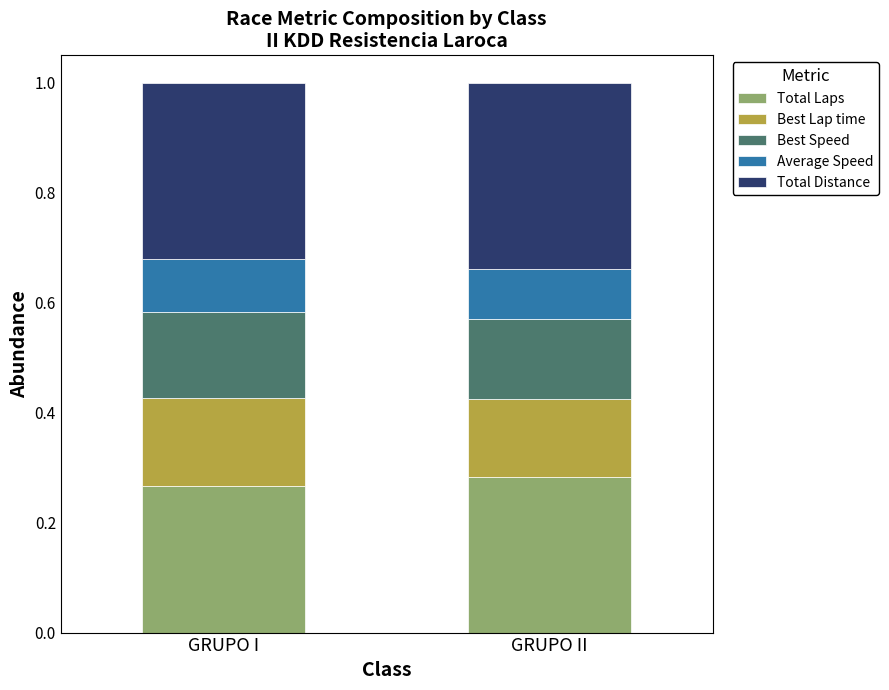

How many categories are shown in the chart?

2